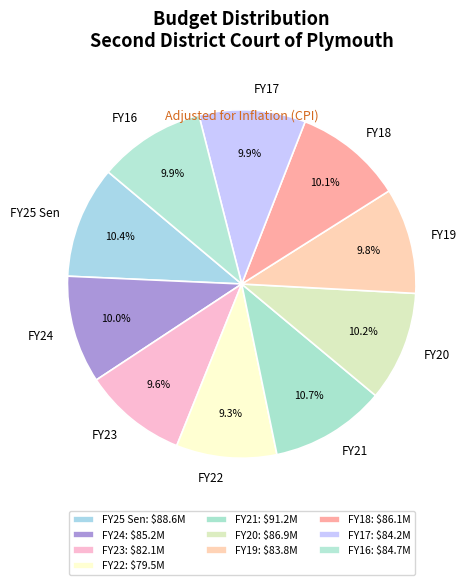

Which has a higher value, FY18 or FY22?

FY18